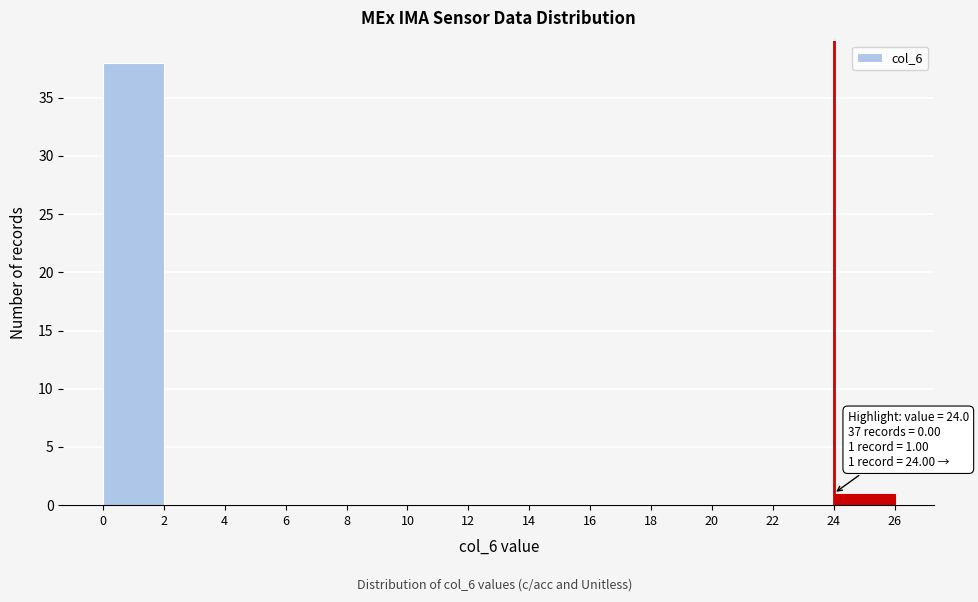

Which range on the x-axis has the tallest bar?

0 to 2